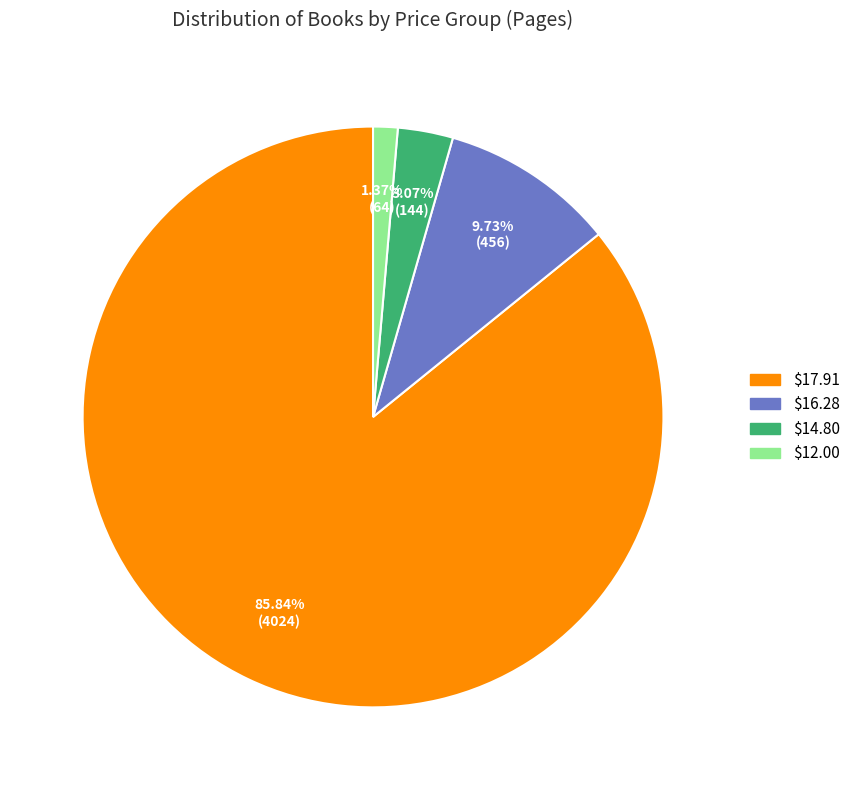

Is there any slice that represents more than half of the pie?

Yes